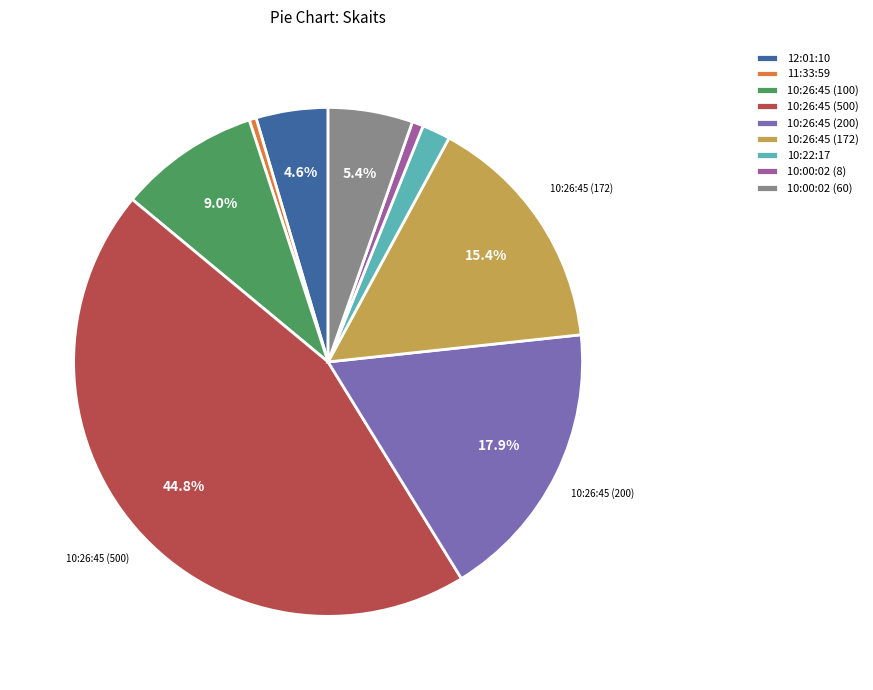

To the nearest percent, what is the combined percentage of 11:33:59 and 10:26:45 (500)?

45%